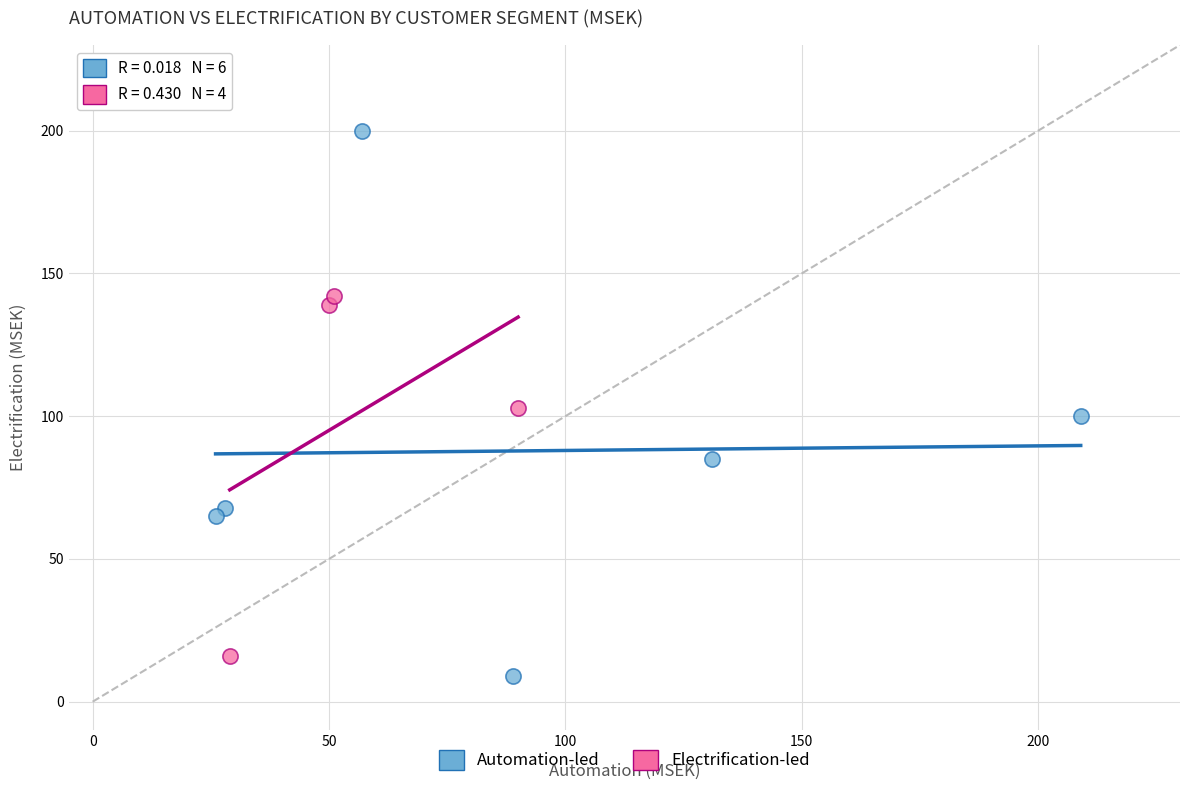

Which series contains the highest Y value?

Automation-led